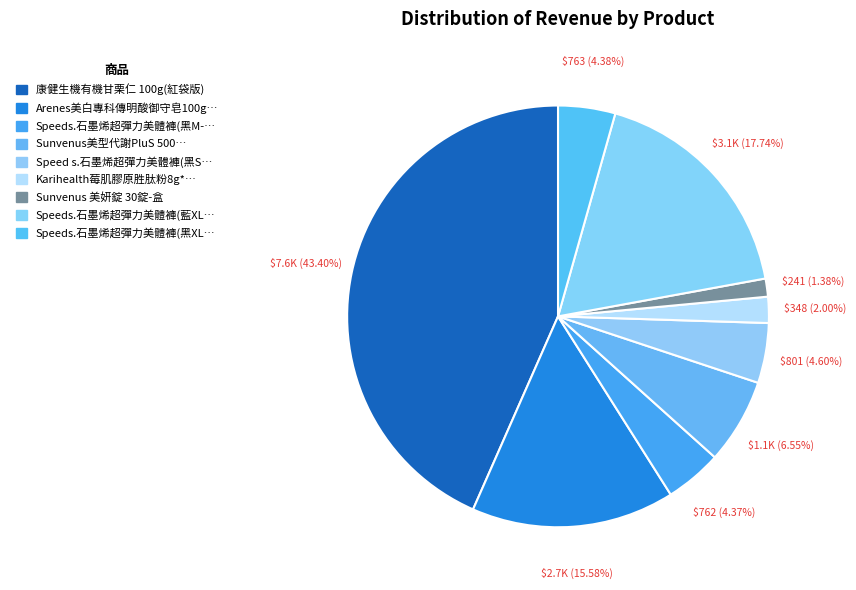

To the nearest percent, what is the difference between the largest and smallest slice percentages?

42%